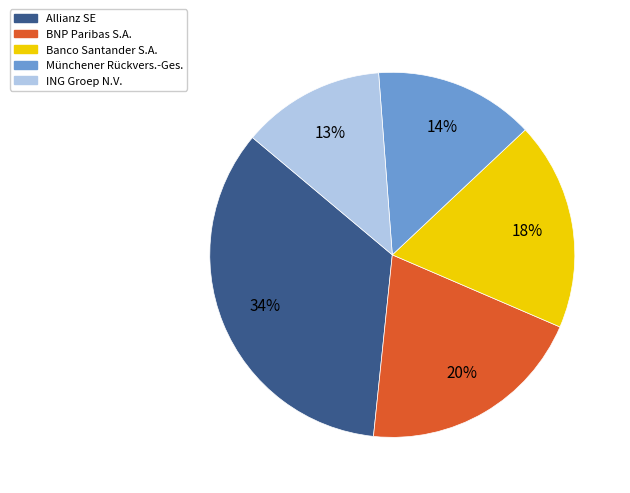

What is the smallest slice in the pie chart?

ING Groep N.V.